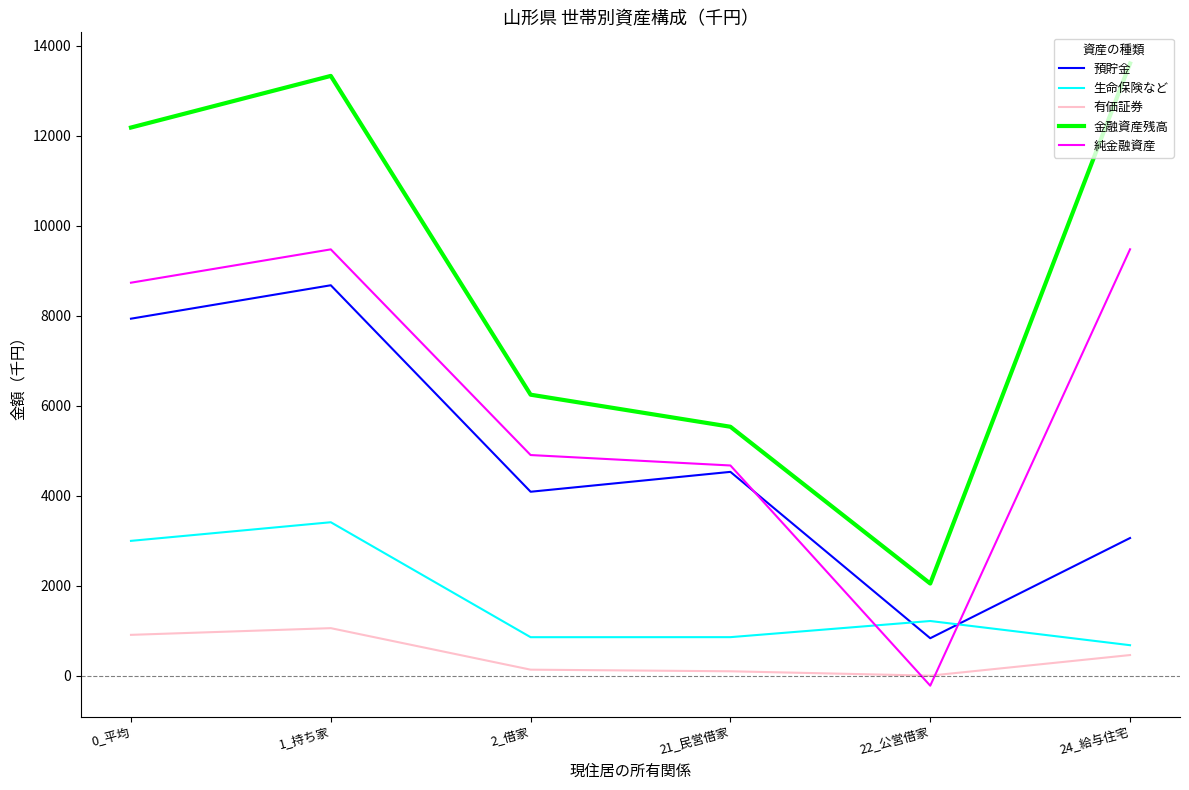

Rank the categories by 預貯金 value from highest to lowest.

1_持ち家, 0_平均, 21_民営借家, 2_借家, 24_給与住宅, 22_公営借家